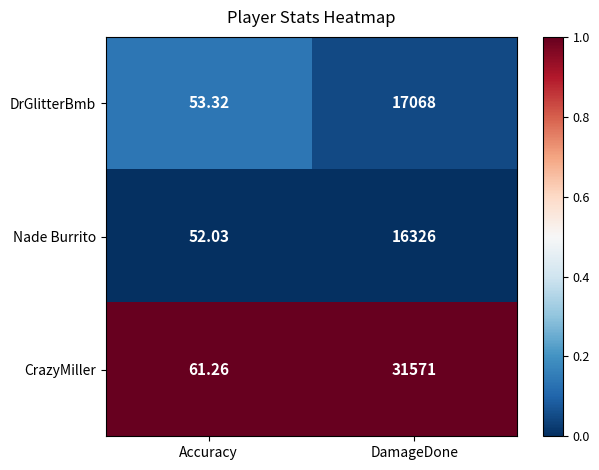

Which series has the largest range (max minus min)?

CrazyMiller